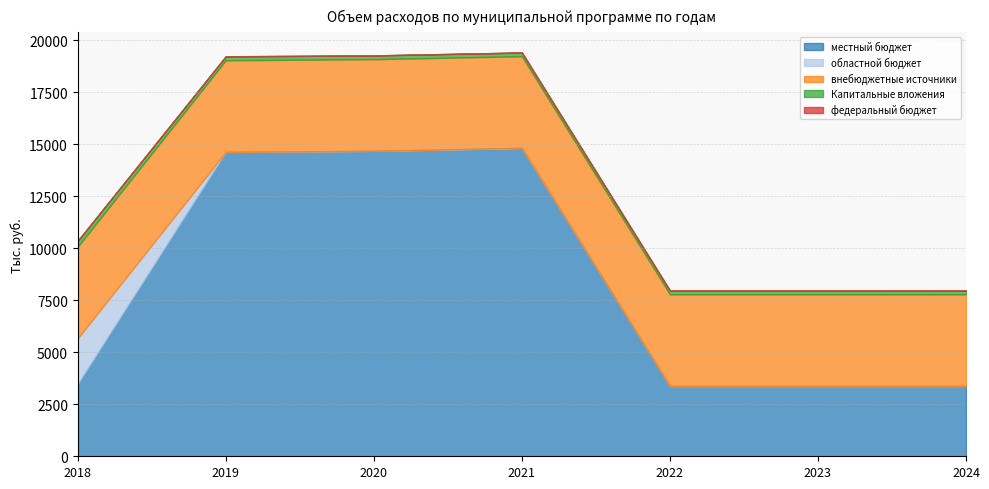

Does the chart have visible grid lines?

Yes